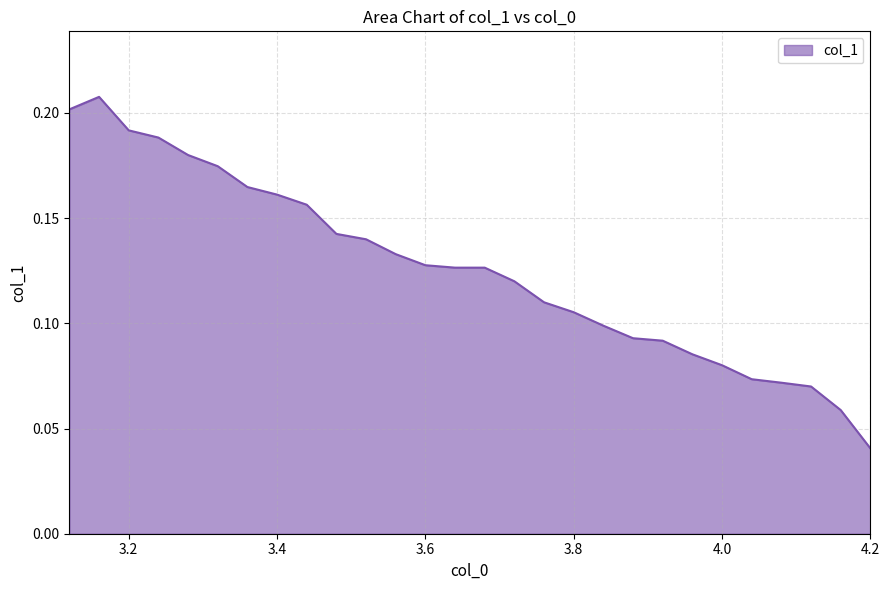

True or false: the data has more than 2 interior local peaks.

False